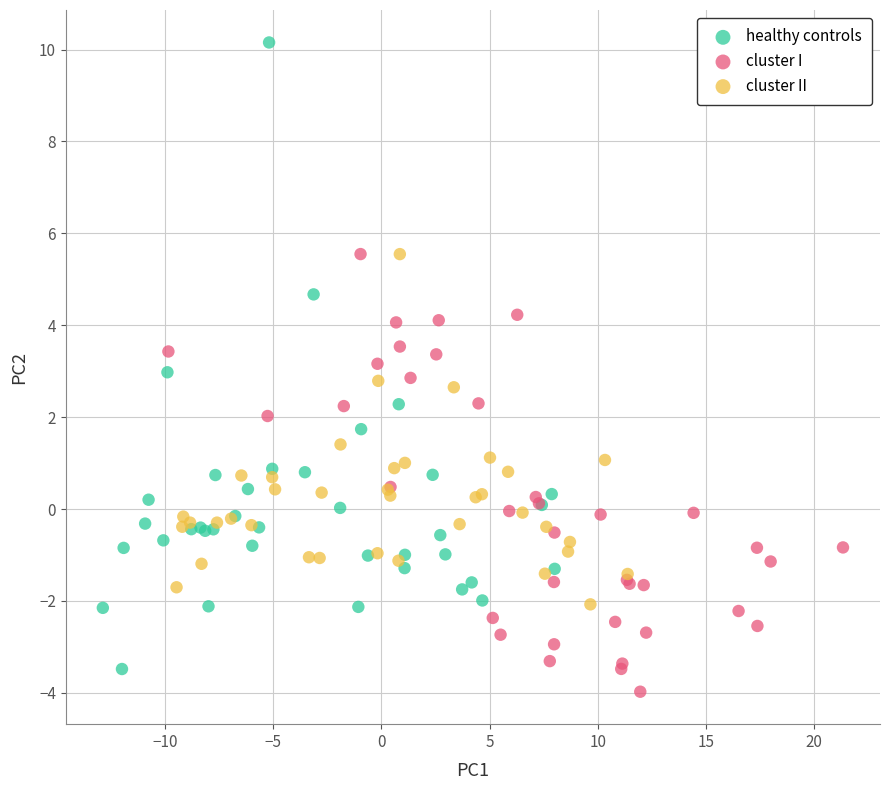

Which series reaches the maximum Y coordinate?

healthy controls